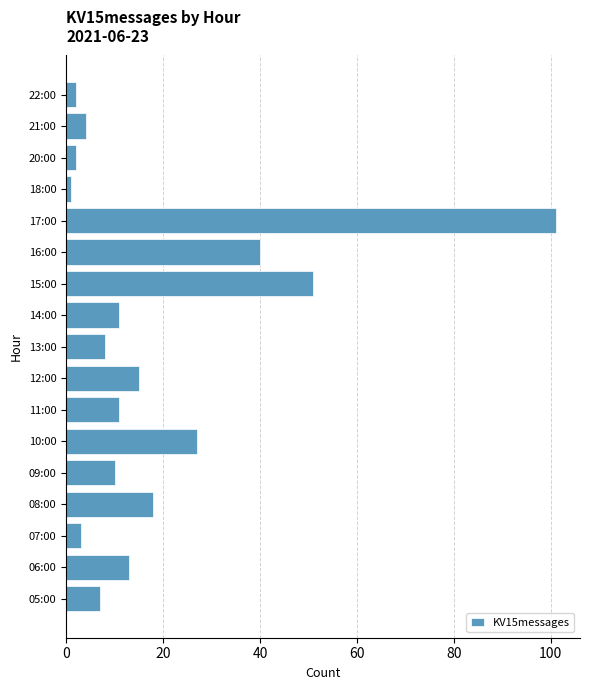

What is the greatest value displayed?

101